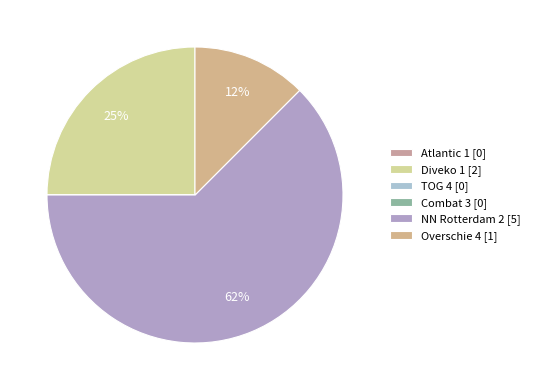

Is it true that NN Rotterdam 2 is 62% of the pie?

True